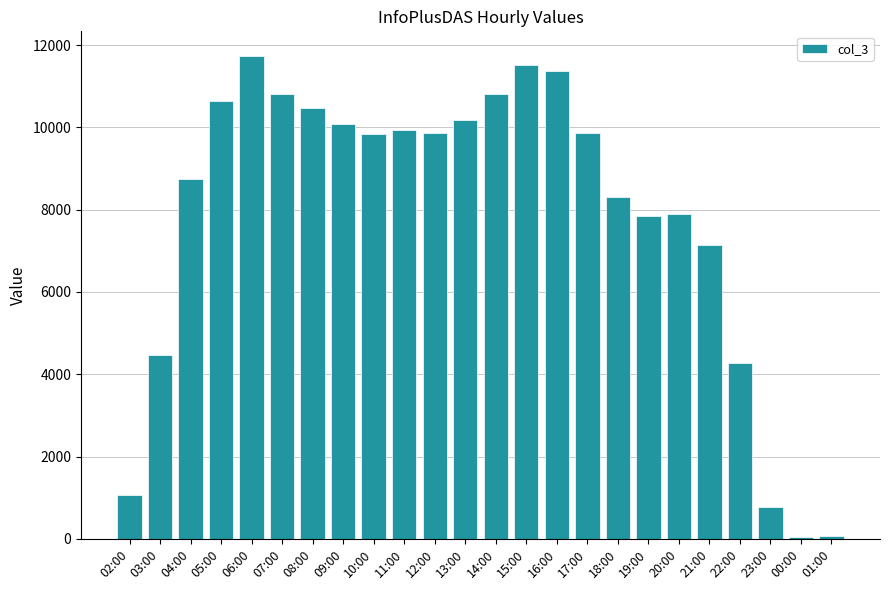

The value at 17:00 is 9855. True or false?

True